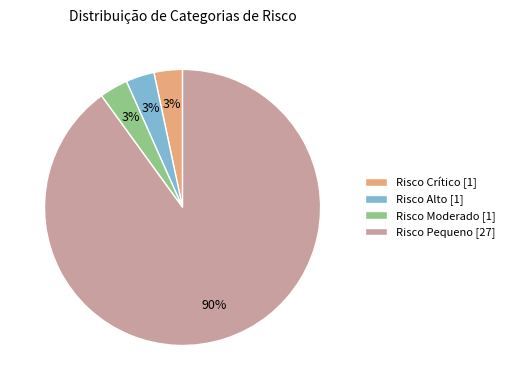

To the nearest percent, what percentage of the pie is Risco Alto [1]?

3%